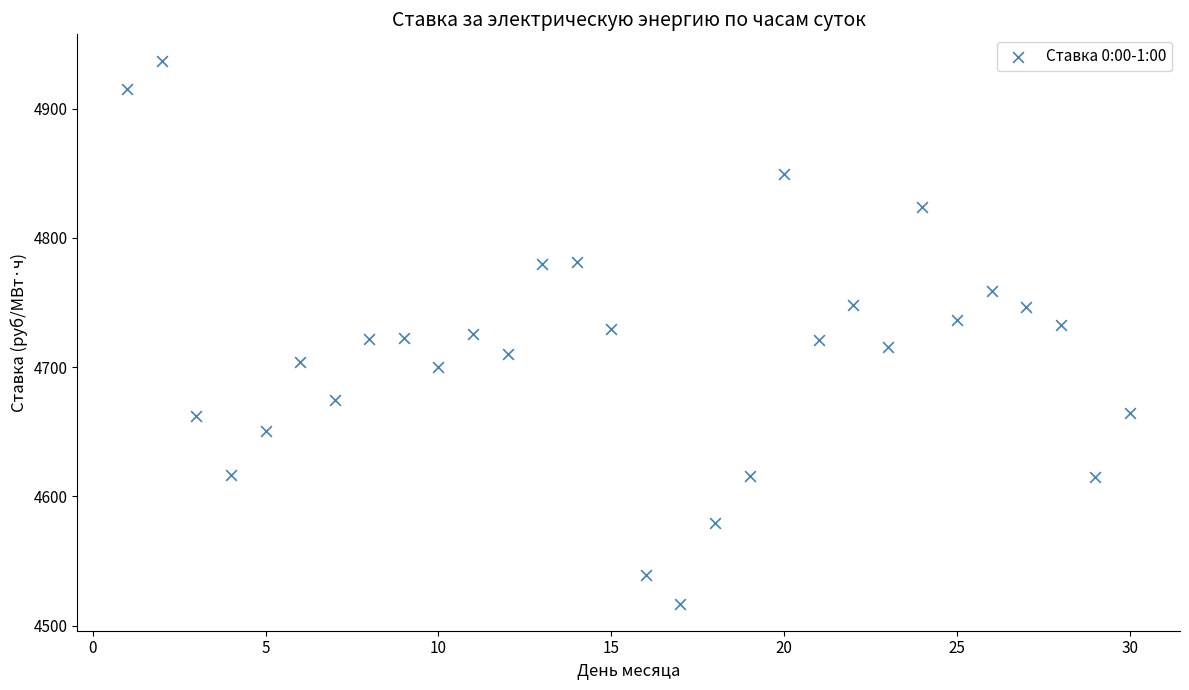

What is the range of X values (max minus min)?

29.0